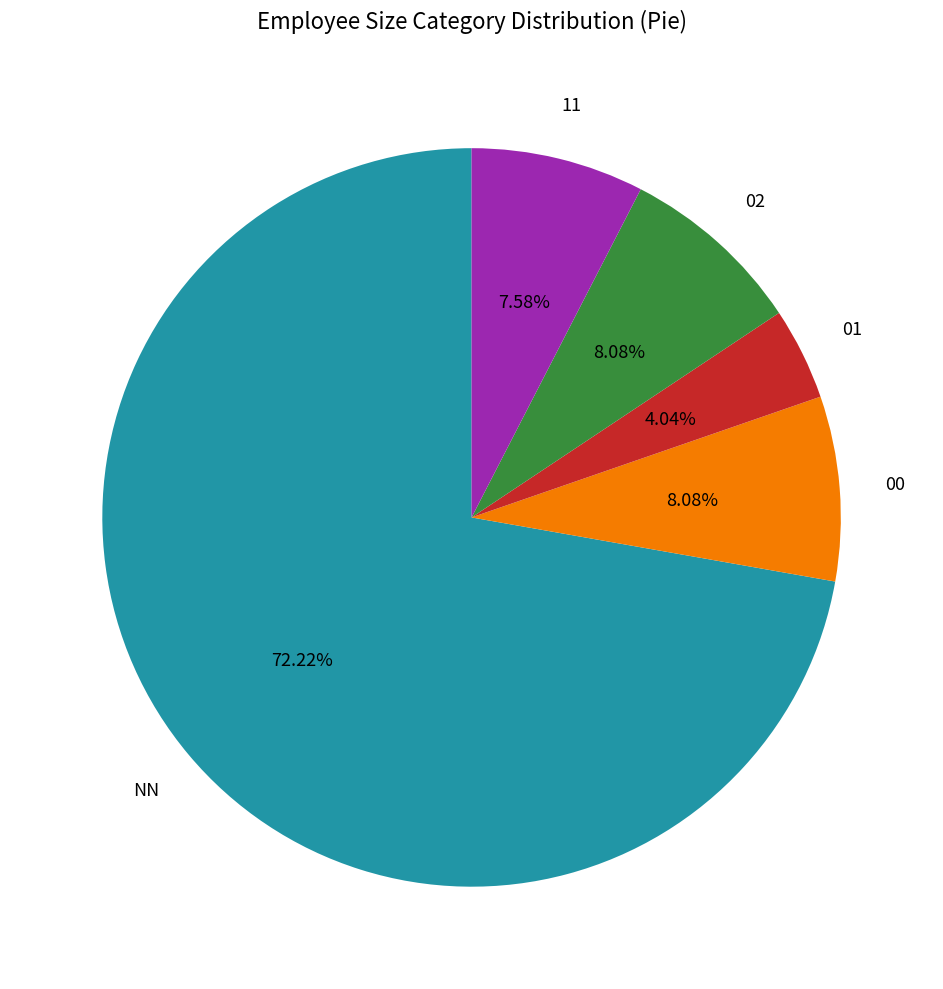

Is there any slice that represents more than half of the pie?

Yes